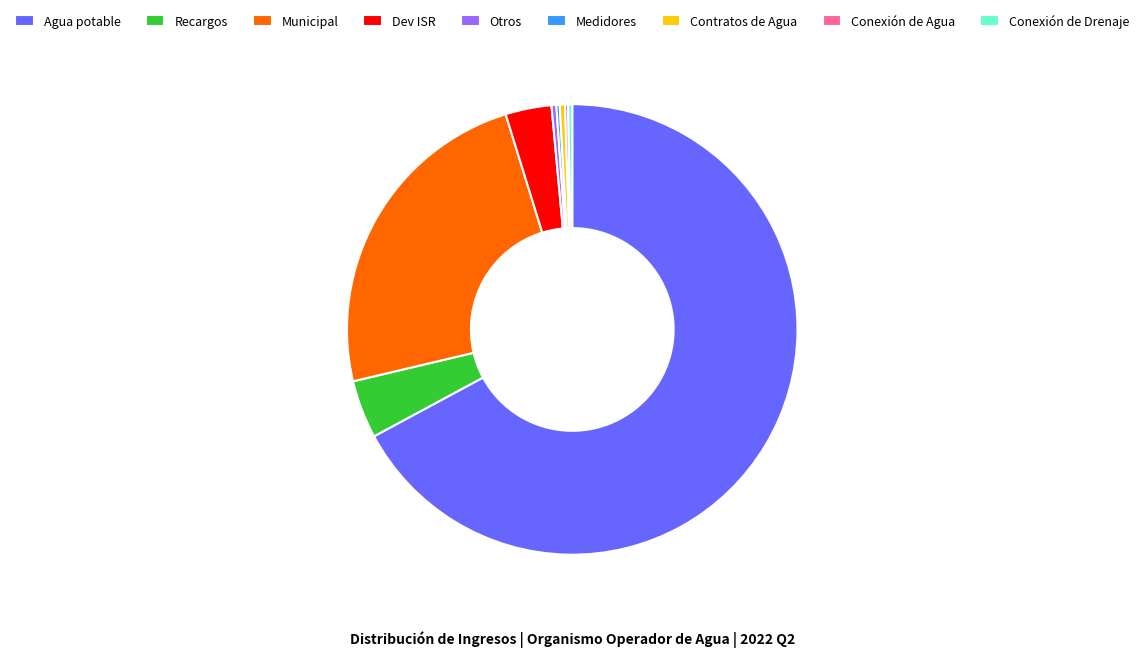

True or false: Dev ISR accounts for 3% of the total.

True